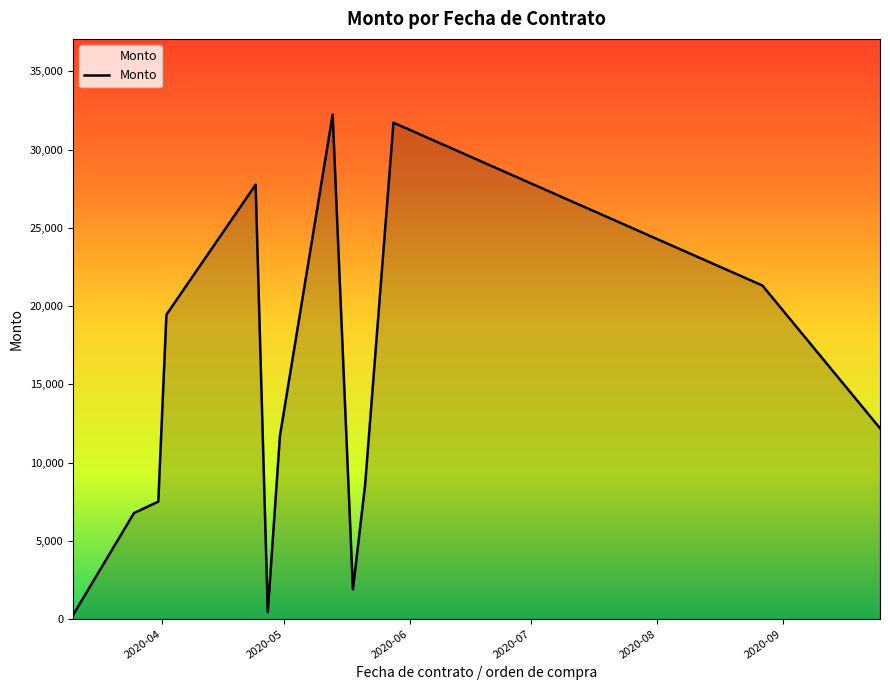

Does the chart display data point markers on the line(s)?

No